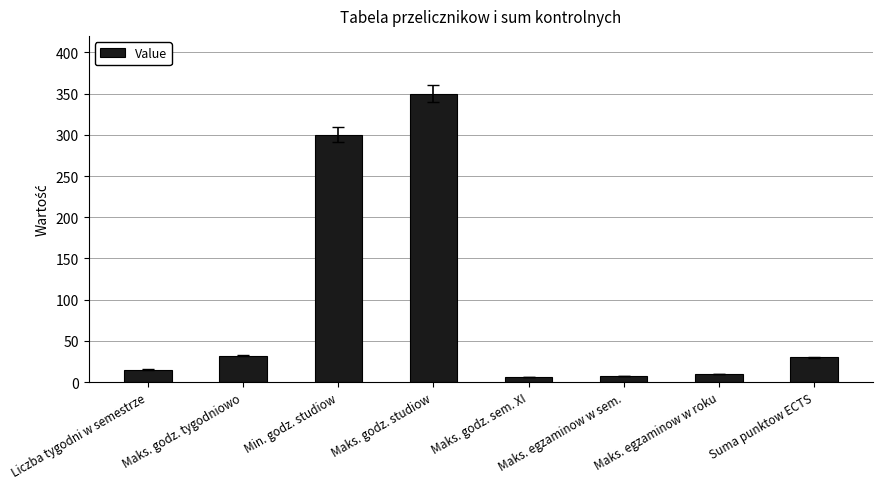

What is the label of the 3rd bar from the right?

Maks. egzaminow w sem.